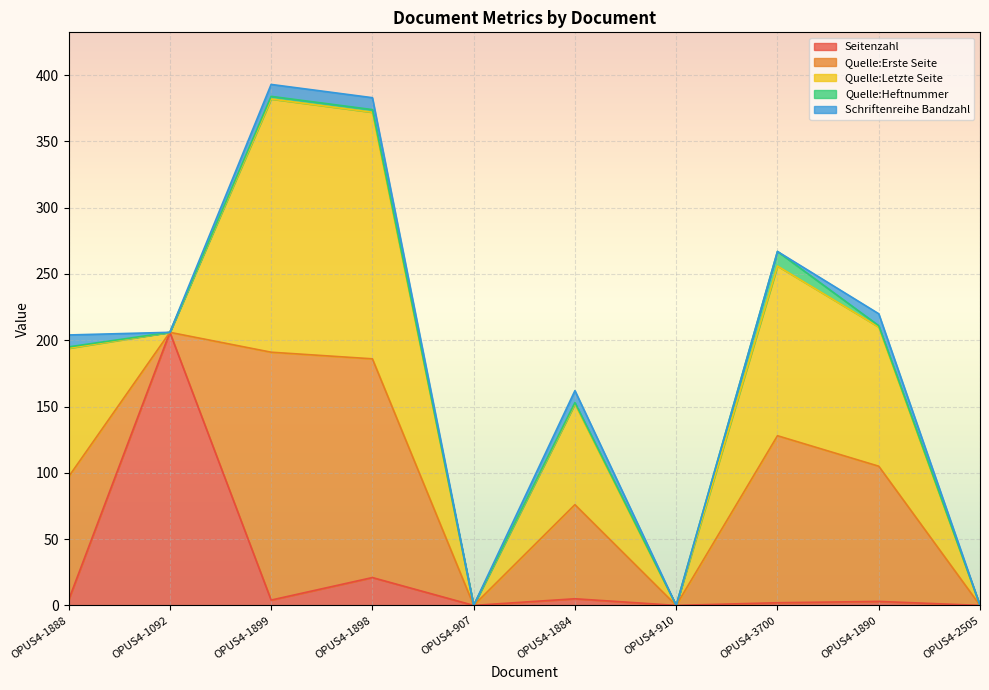

What are all the series names shown in the legend?

Seitenzahl, Quelle:Erste Seite, Quelle:Letzte Seite, Quelle:Heftnummer, Schriftenreihe Bandzahl